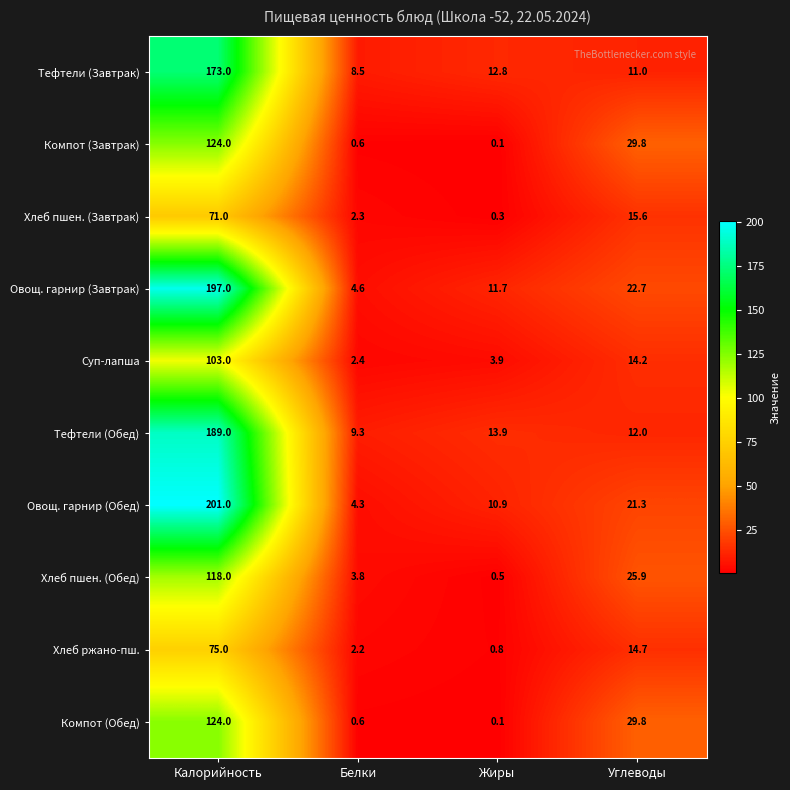

True or false: Суп-лапша has a value of 19.6 at Углеводы.

False